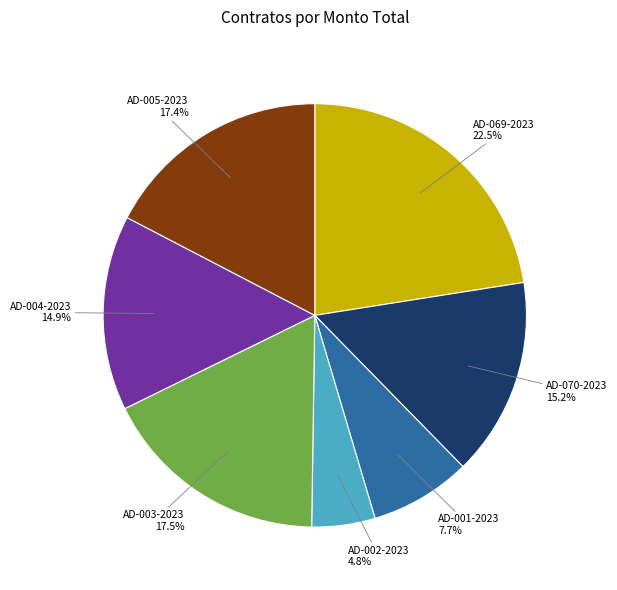

Is there any slice that represents more than half of the pie?

No